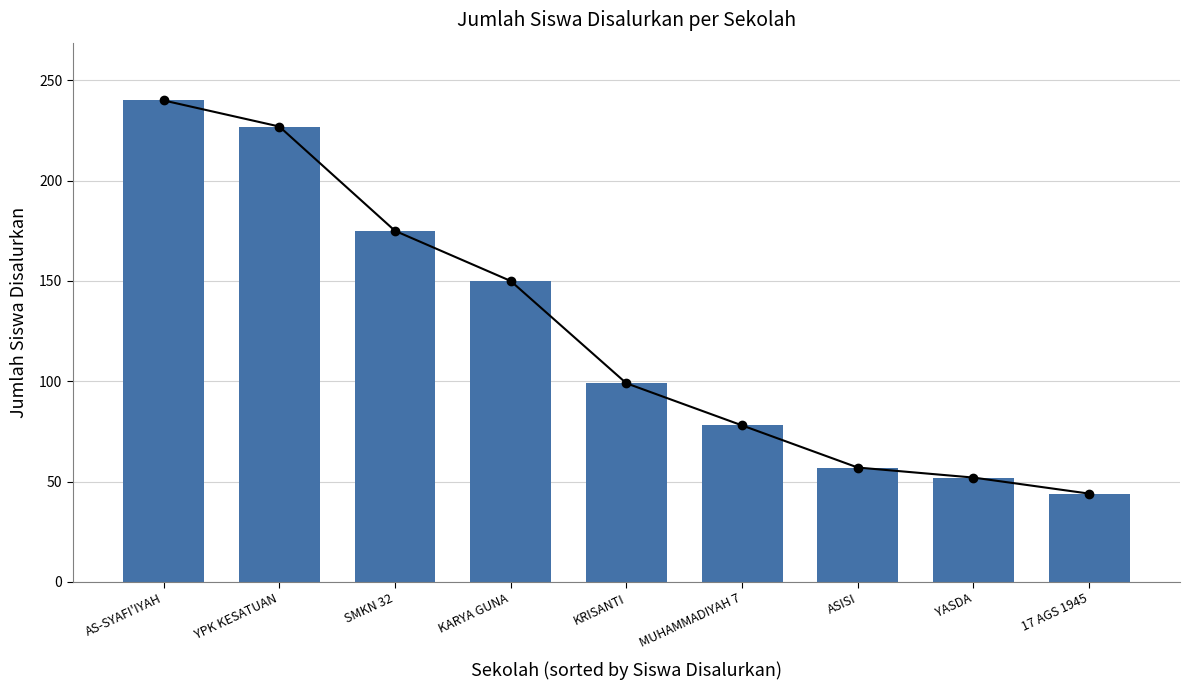

How many data points are less than 99?

4